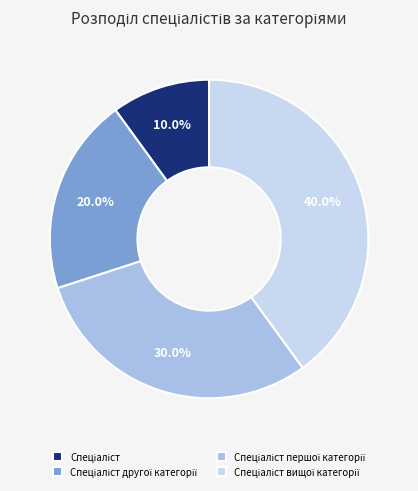

Is there a majority slice in this chart?

No